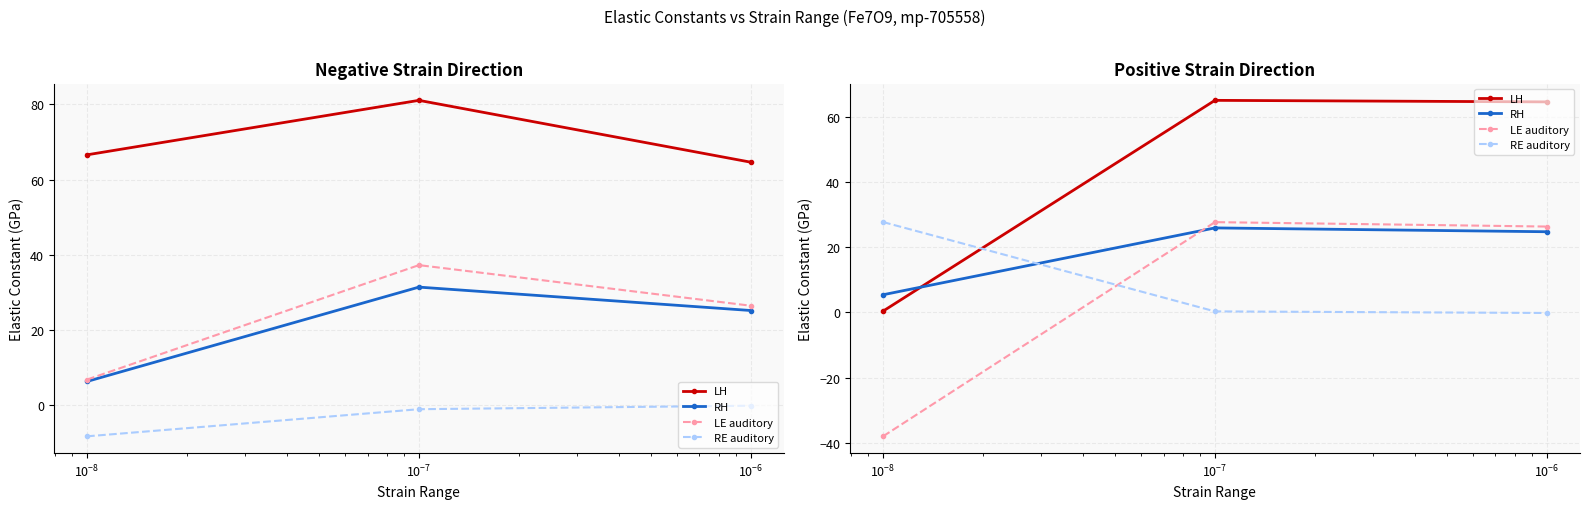

What is the minimum value shown in the chart?

-38.1